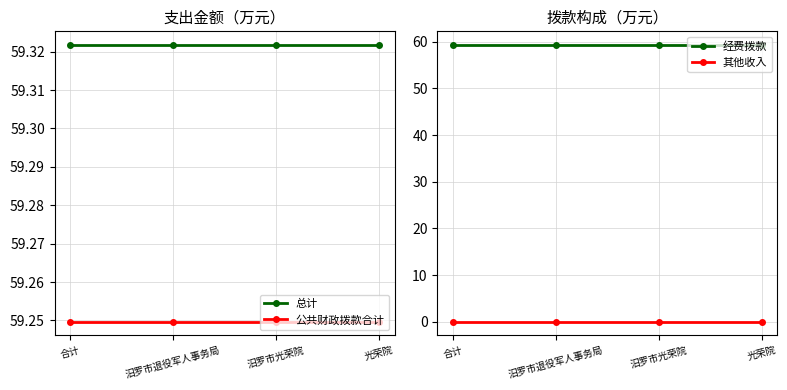

What is the total value across all series at 汨罗市光荣院?

177.9